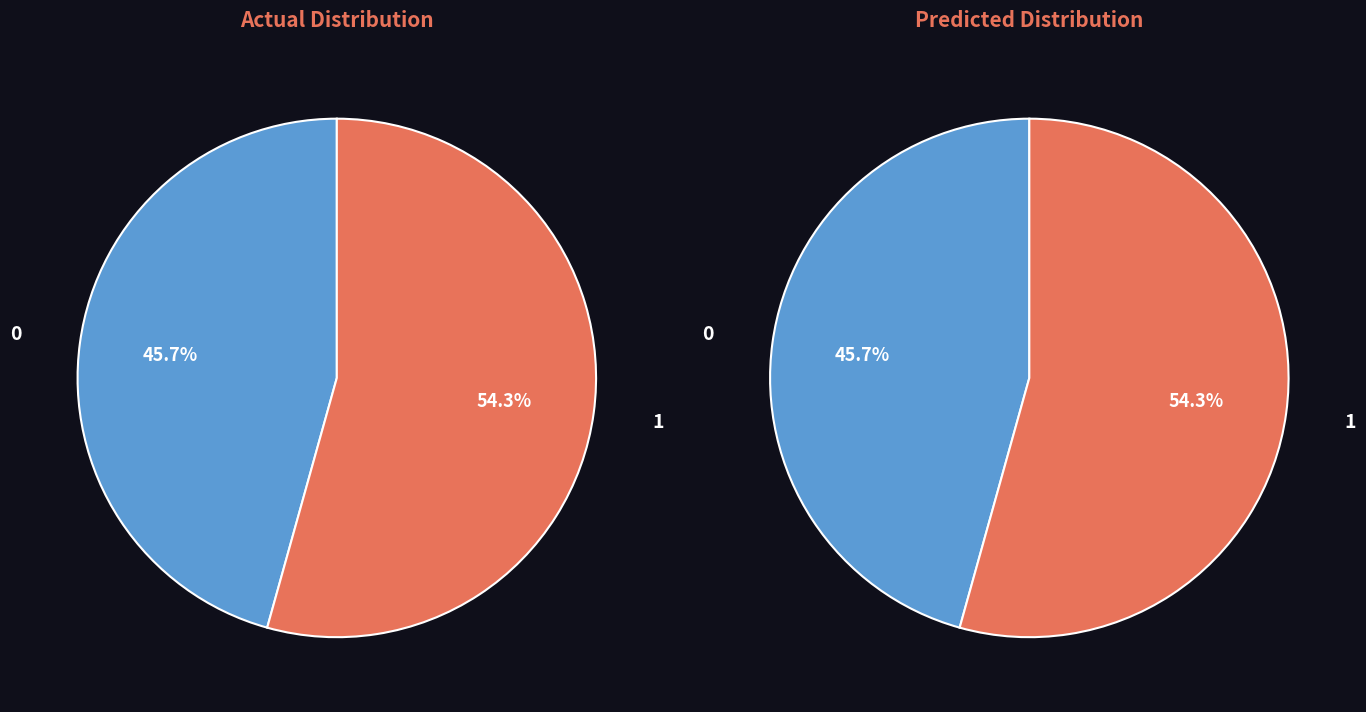

To the nearest percent, what is the average slice percentage?

50%